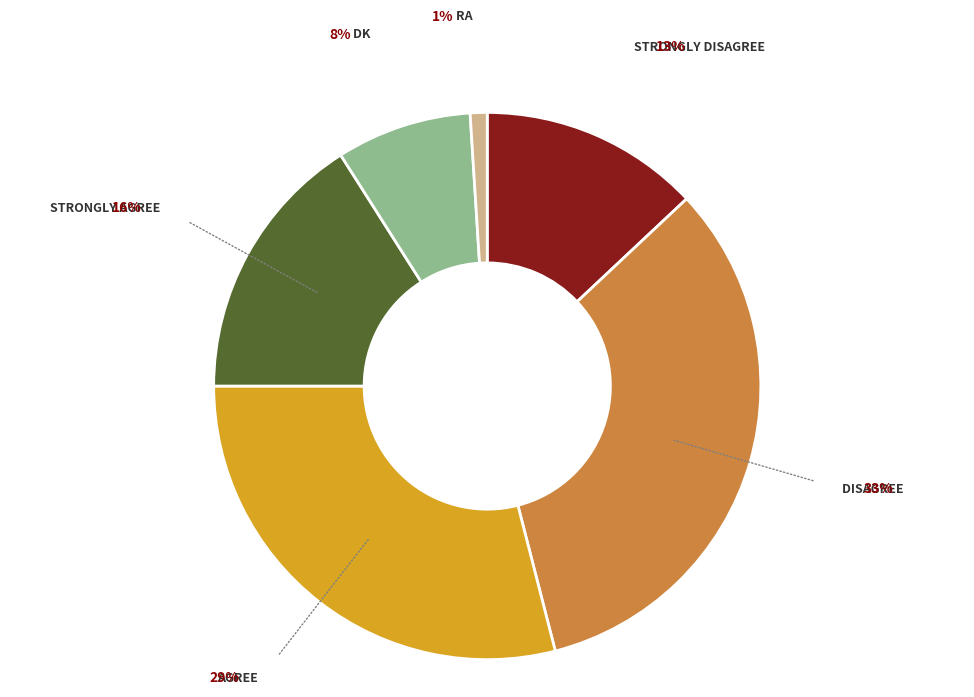

Is there any slice that represents more than half of the pie?

No